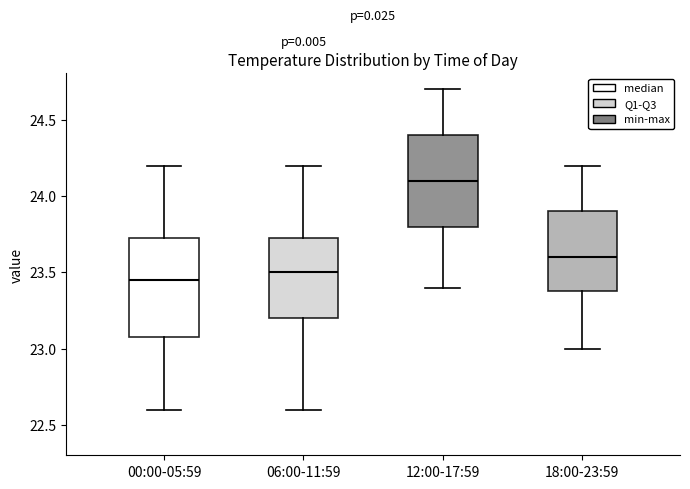

Where is the upper edge of the box for 00:00-05:59 on the y-axis? The values are not printed on the chart, so give them approximately, as read against the axis.

23.75